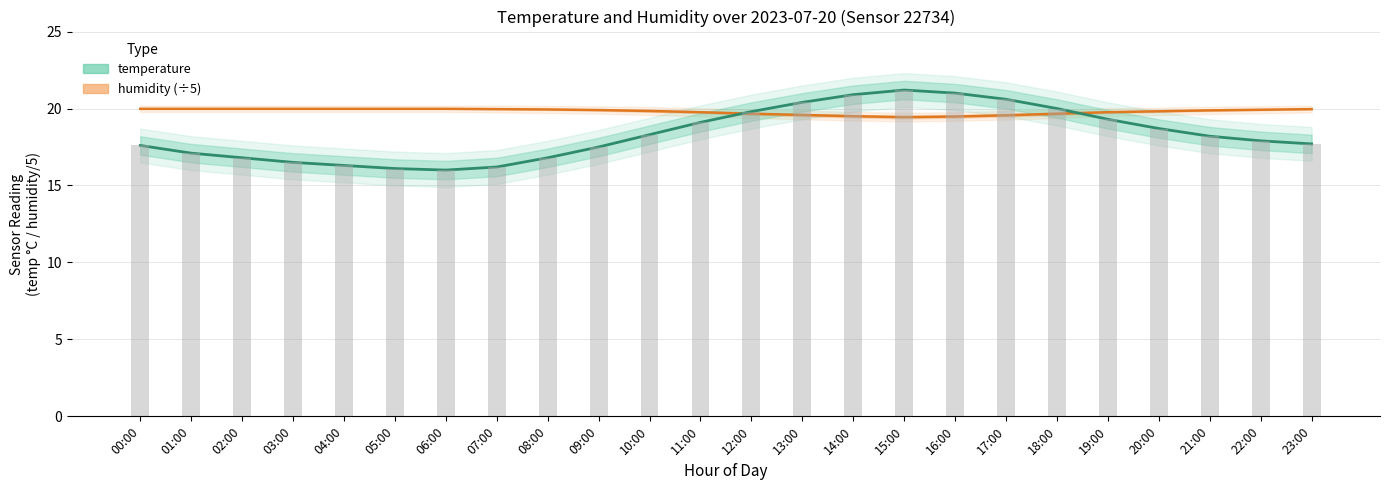

Reading right to left, extract all data points from this chart.

humidity: 20.0	19.9	19.9	19.8	19.8	19.7	19.6	19.5	19.4	19.5	19.6	19.7	19.8	19.8	19.9	19.9	20.0	20.0	20.0	20.0	20.0	20.0	20.0	20.0
temperature: 17.7	17.9	18.2	18.7	19.3	20.0	20.6	21.0	21.2	20.9	20.4	19.8	19.1	18.3	17.5	16.8	16.2	16.0	16.1	16.3	16.5	16.8	17.1	17.6